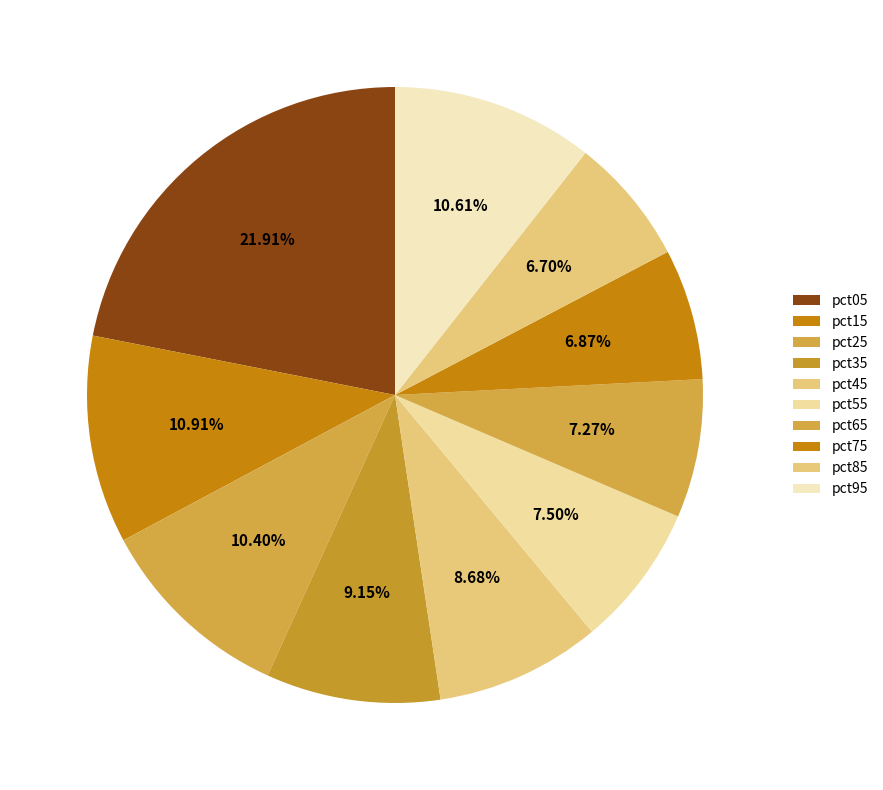

What portion of the pie excludes pct55?

92.5%